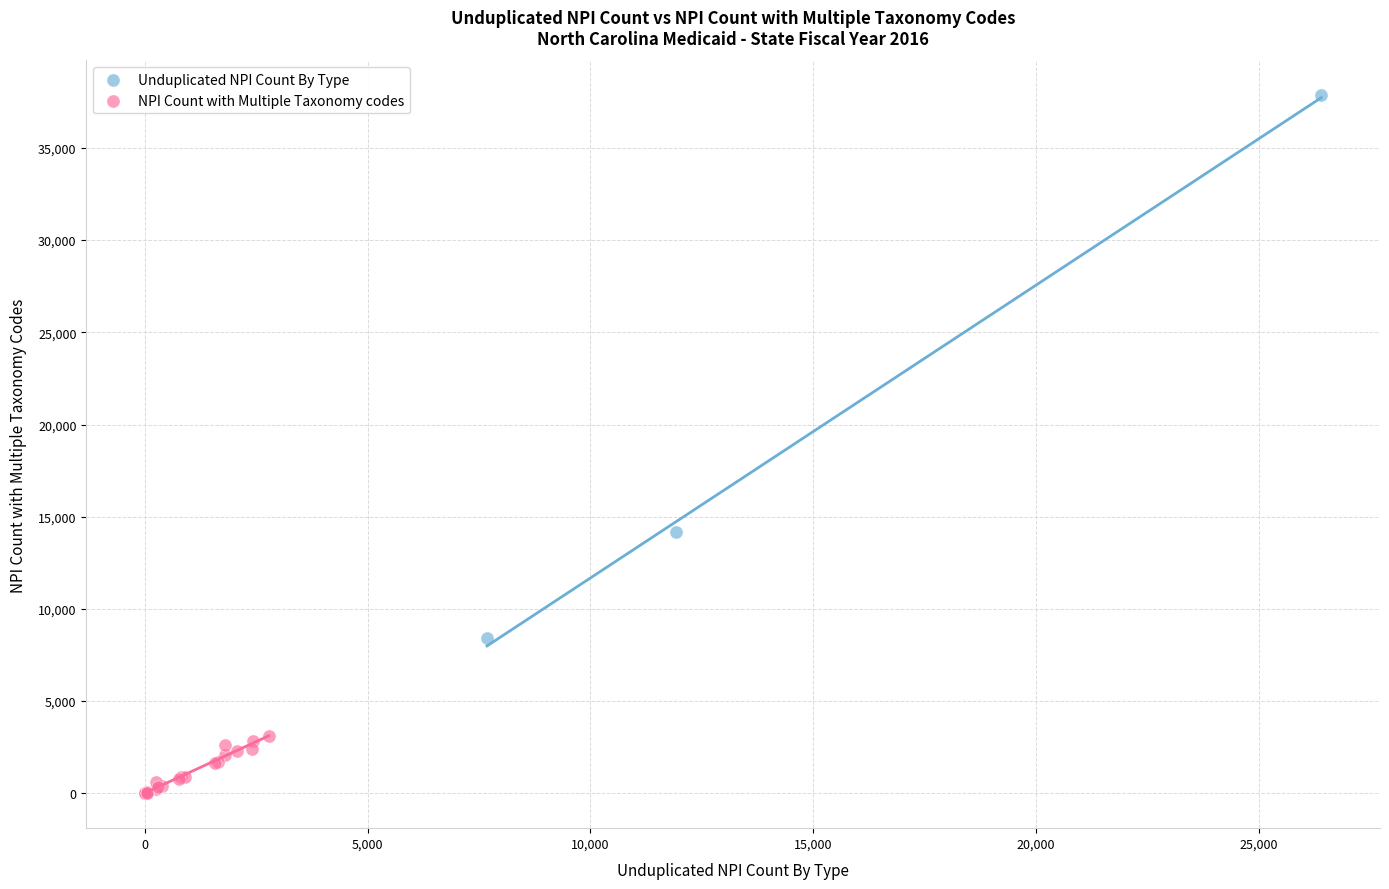

Which series contains the lowest Y value?

NPI Count with Multiple Taxonomy codes